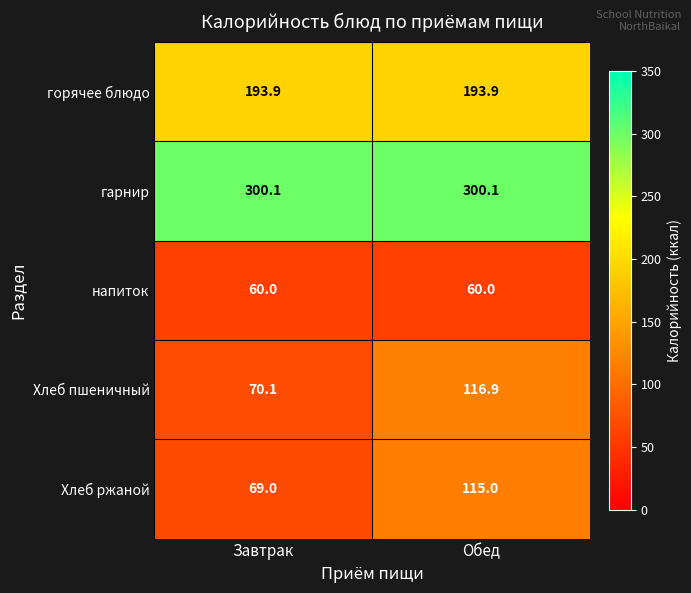

The гарнир series shows 300.1 at Завтрак. True or false?

True